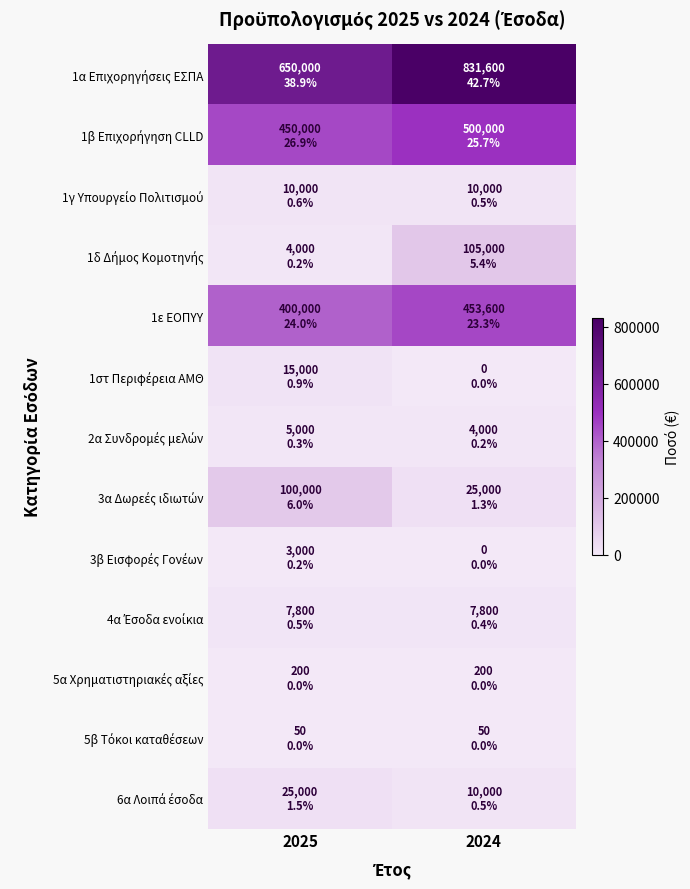

Between 2025 and 2024, which series saw the biggest shift?

1α Επιχορηγήσεις ΕΣΠΑ